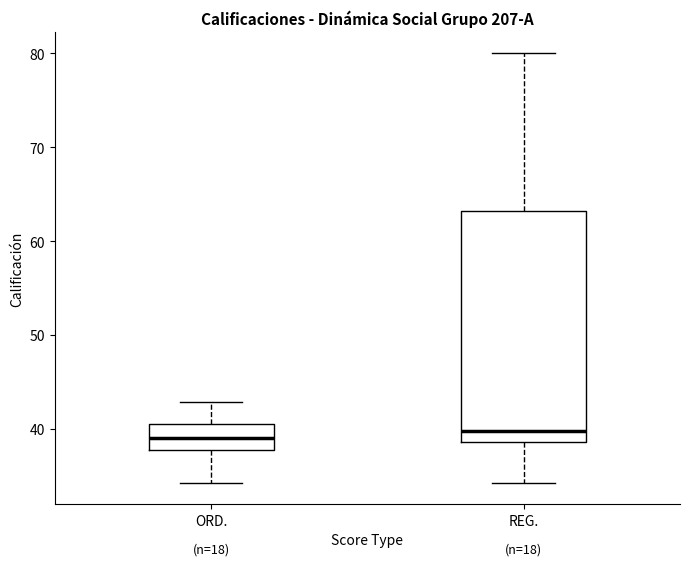

Reading left to right, transcribe this box plot: for each box, give where its median line is, the range the box spans, and where its two whiskers end, as read against the y-axis. The values are not printed on the chart, so give them approximately, as read against the axis.

ORD.: median 39, box 38 to 41, whiskers 34 to 43
REG.: median 40, box 39 to 63, whiskers 34 to 80